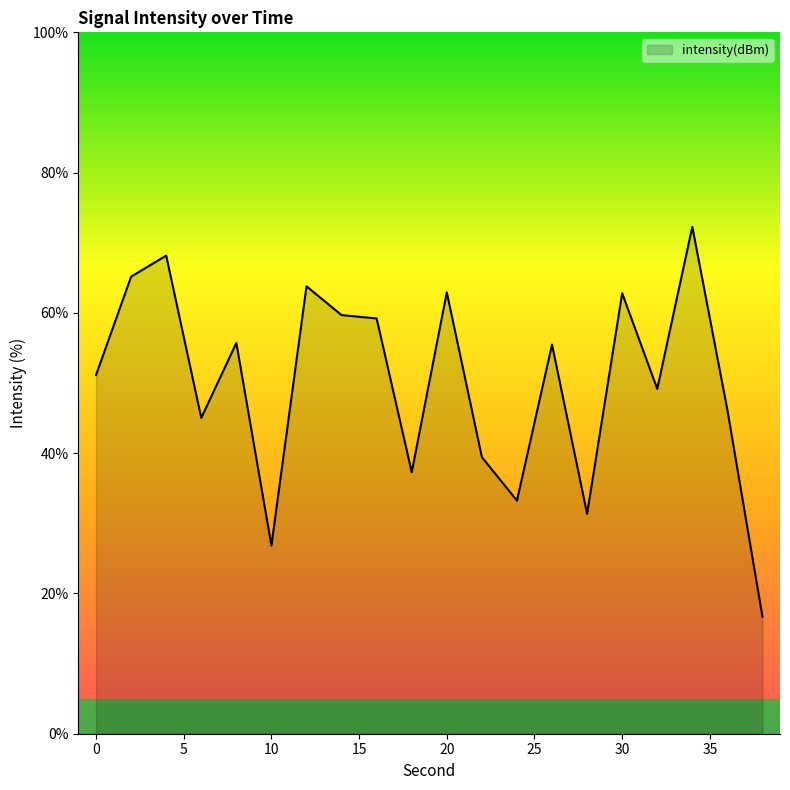

What is the minimum value shown in the chart?

16.7